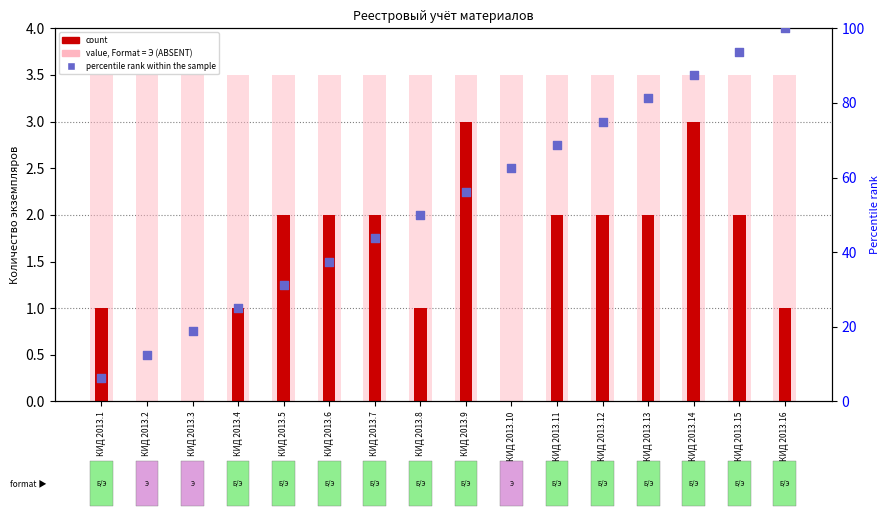

What is the change in value from КИД 2013.8 to КИД 2013.16?

+50.0